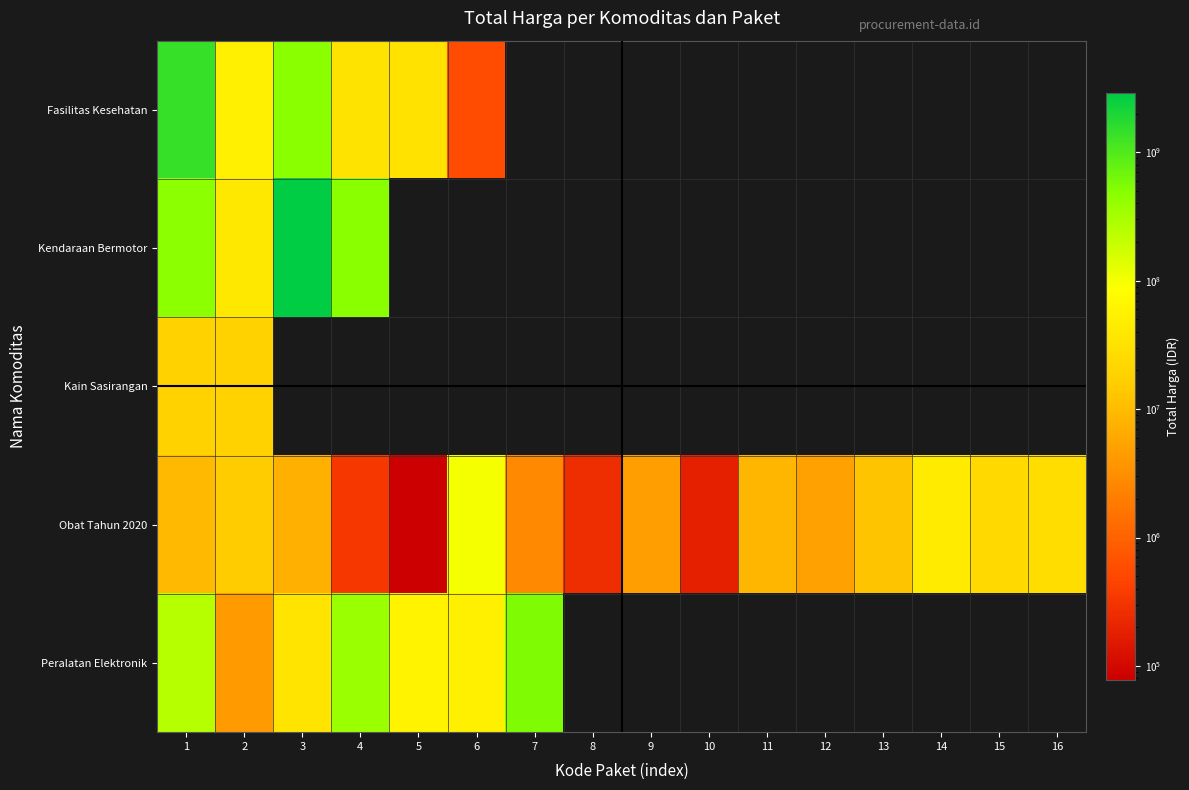

List the series in order of their peak value, highest first.

Kendaraan Bermotor, Fasilitas Kesehatan, Peralatan Elektronik, Obat Tahun 2020, Kain Sasirangan